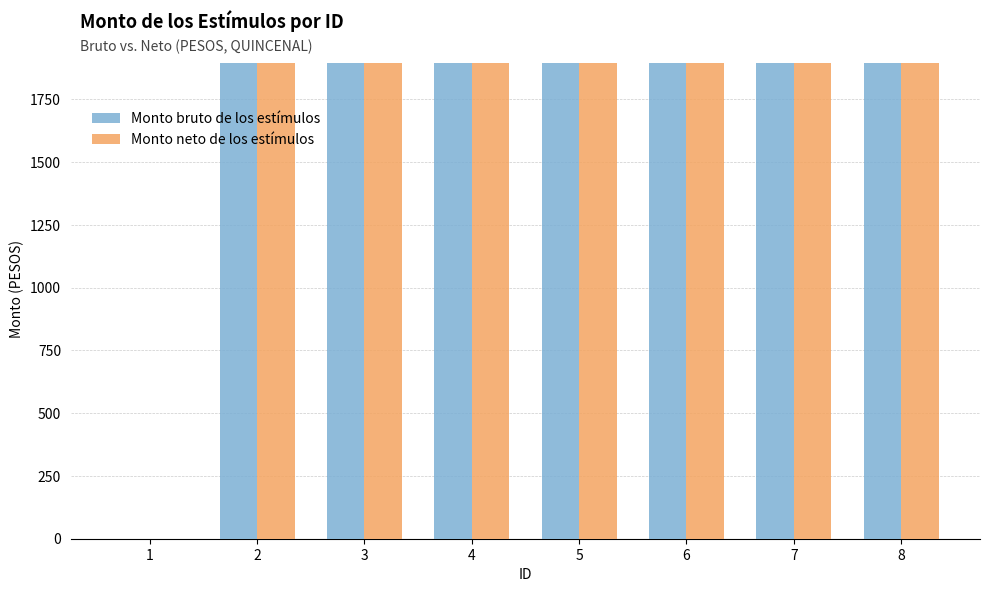

Reading left to right, transcribe all the data shown in this chart.

Monto bruto de los estímulos: 1=0.0	2=1893.2	3=1893.2	4=1893.2	5=1893.2	6=1893.2	7=1893.2	8=1893.2
Monto neto de los estímulos: 1=0.0	2=1893.2	3=1893.2	4=1893.2	5=1893.2	6=1893.2	7=1893.2	8=1893.2